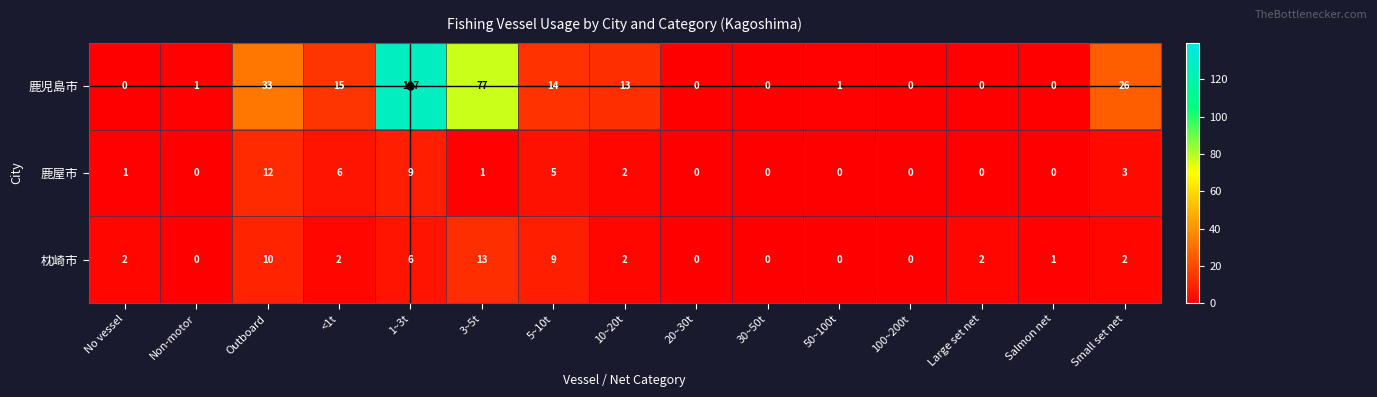

What is the total value across all series at 3~5t?

91